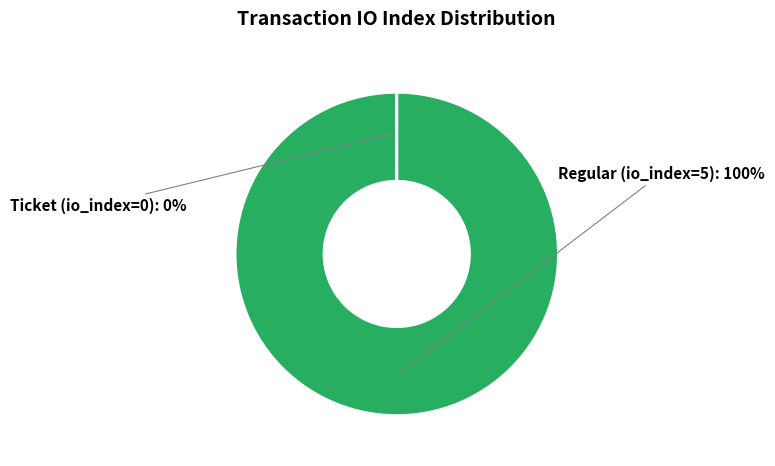

Is there a majority slice in this chart?

Yes